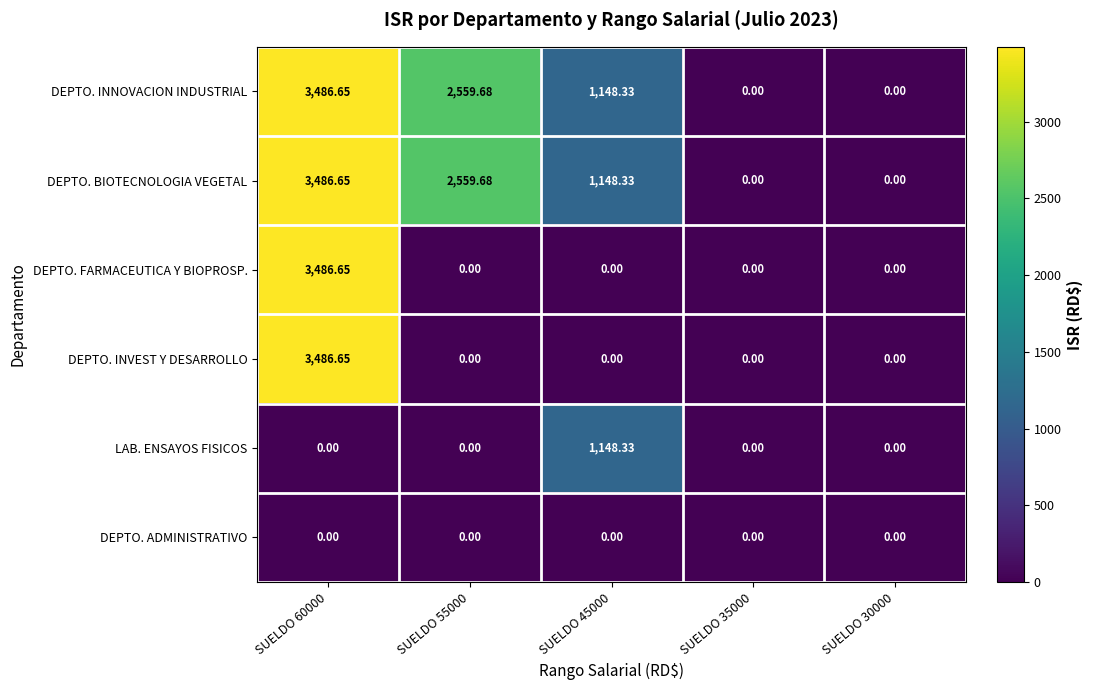

Is the value of DEPTO. INVEST Y DESARROLLO at SUELDO 60000 greater than the value of DEPTO. BIOTECNOLOGIA VEGETAL at SUELDO 55000?

Yes